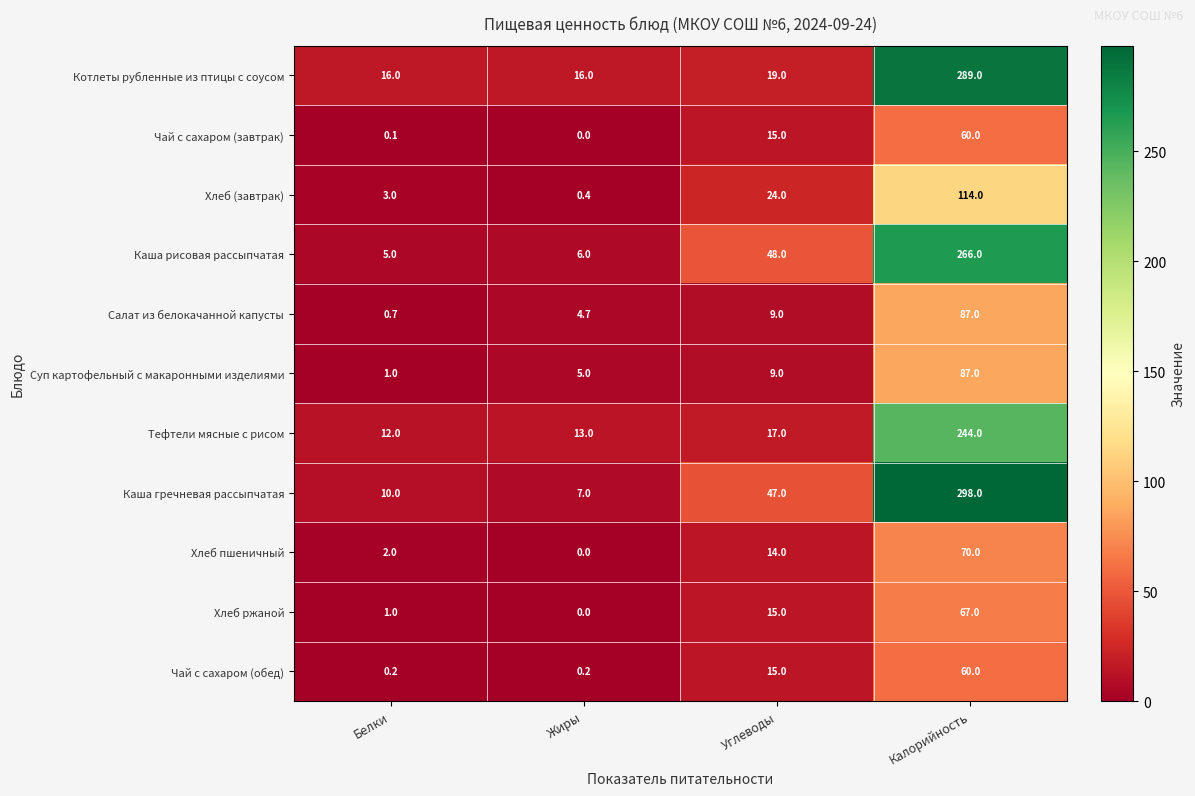

True or false: Каша рисовая рассыпчатая has a value of 26.0 at Углеводы.

False